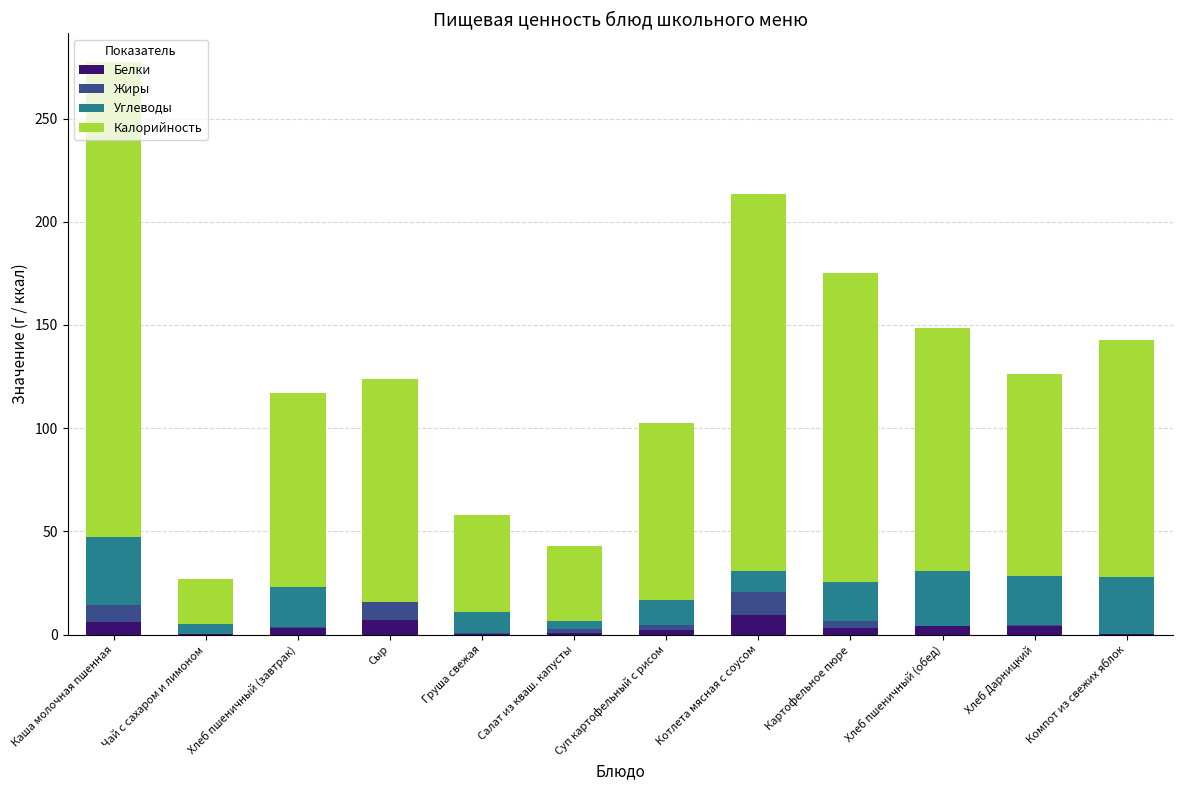

What is the highest value of the Белки series?

9.4